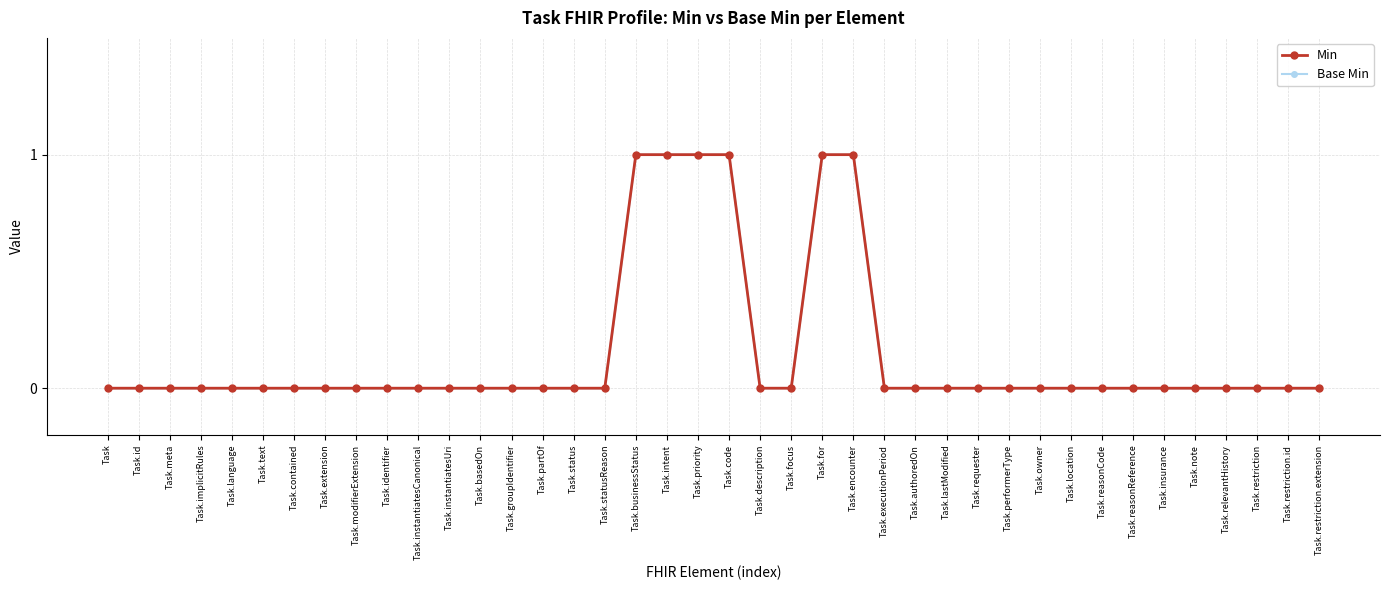

Is the value of Base Min at Task.groupIdentifier greater than the value of Min at Task.identifier?

No